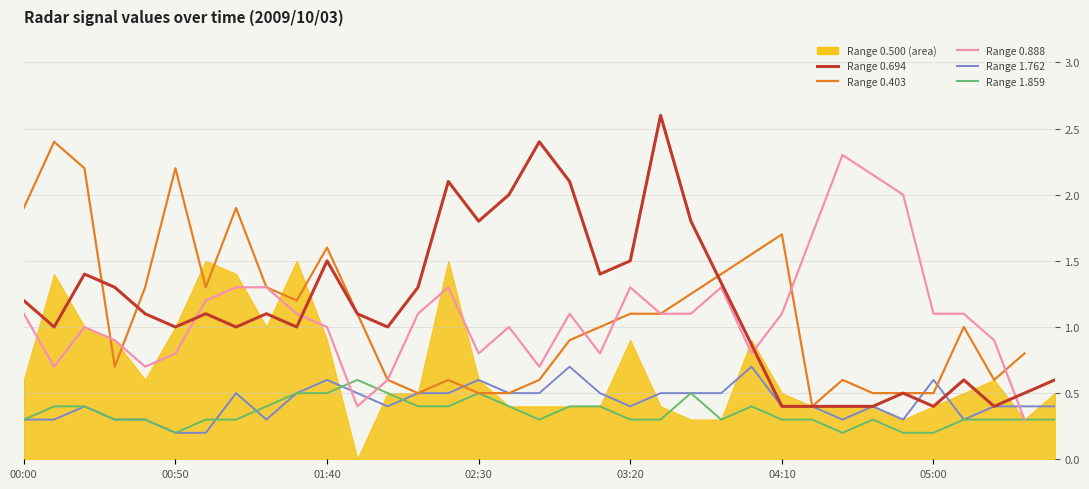

Is the value of 0.500 at 05:00 greater than the value of 0.403 at 02:10?

No